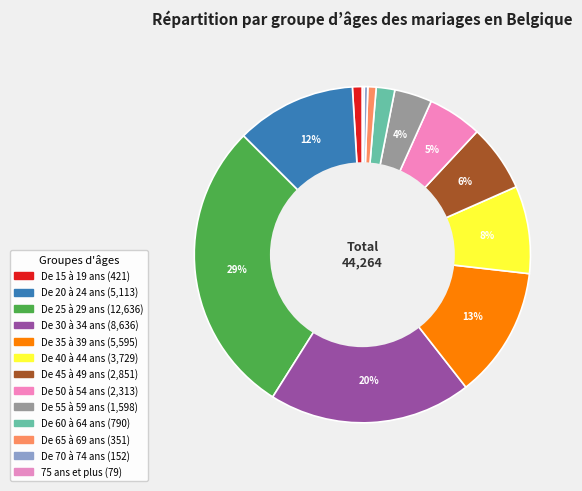

To the nearest percent, what is the combined percentage of De 50 à 54 ans and De 20 à 24 ans?

17%